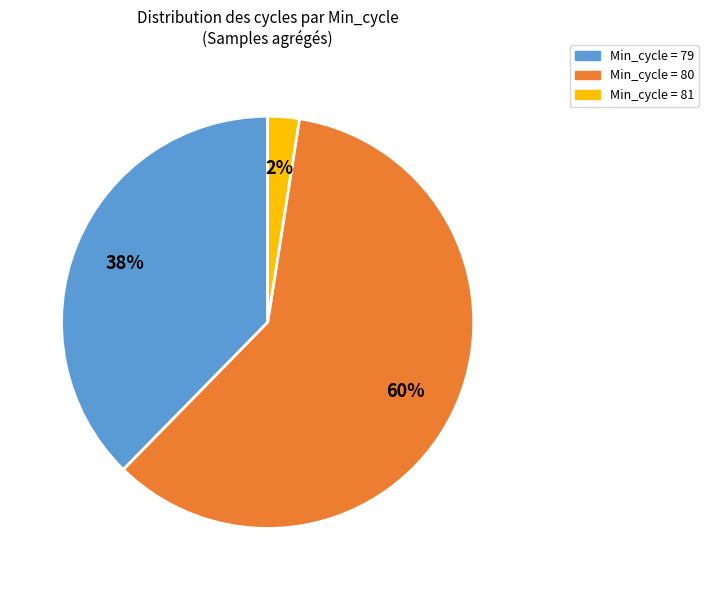

Is there a majority slice in this chart?

Yes